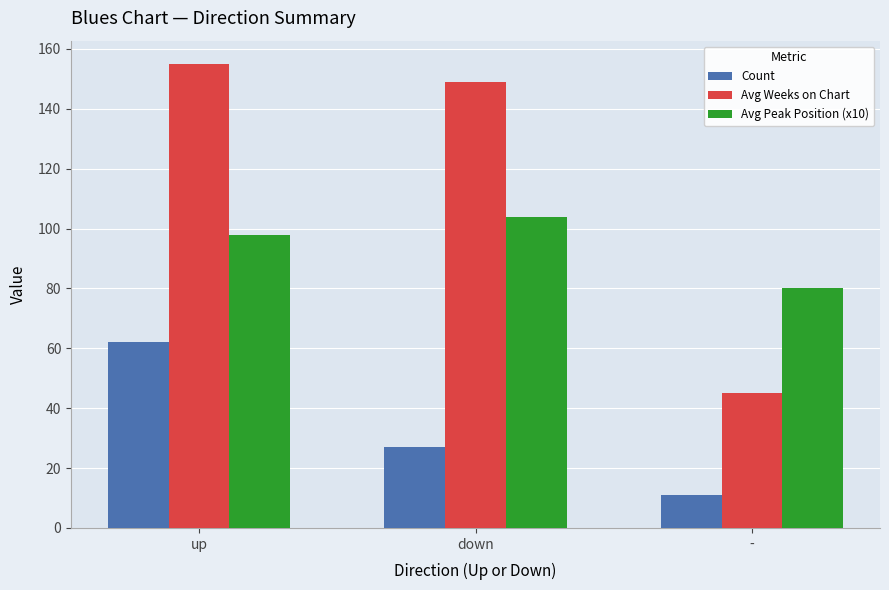

What is the label of the 3rd bar from the left?

-